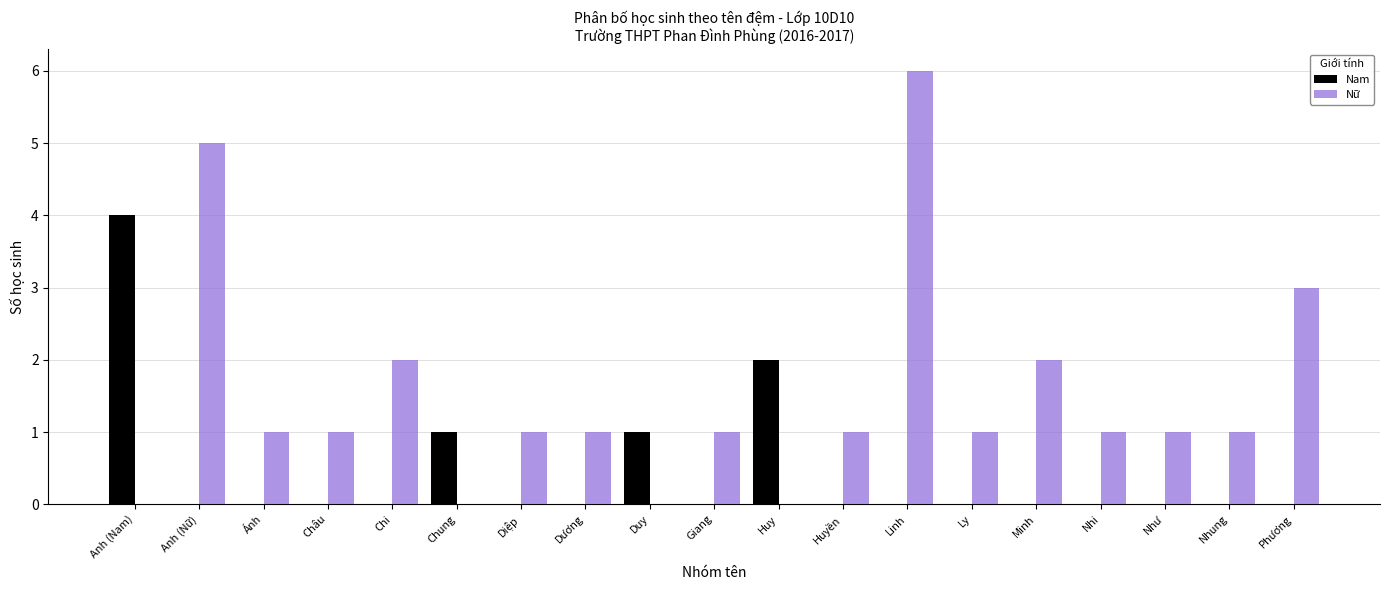

How many groups of bars are there?

19